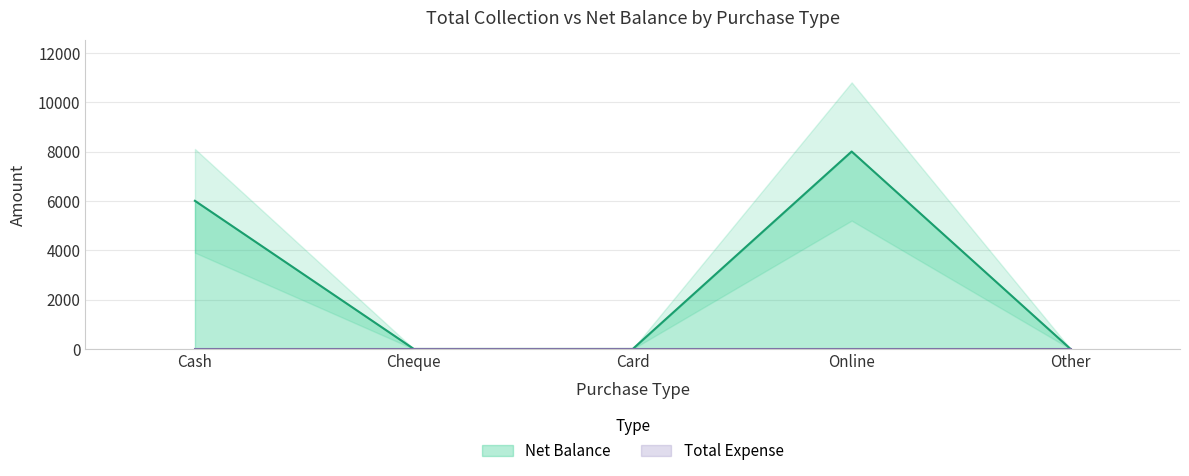

How many series are shown in this chart?

1